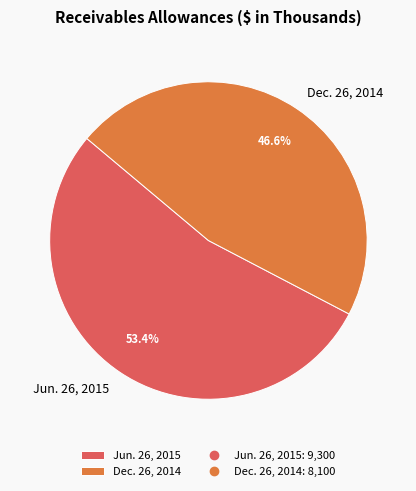

Is the sum of Jun. 26, 2015 and Dec. 26, 2014 greater than half?

Yes